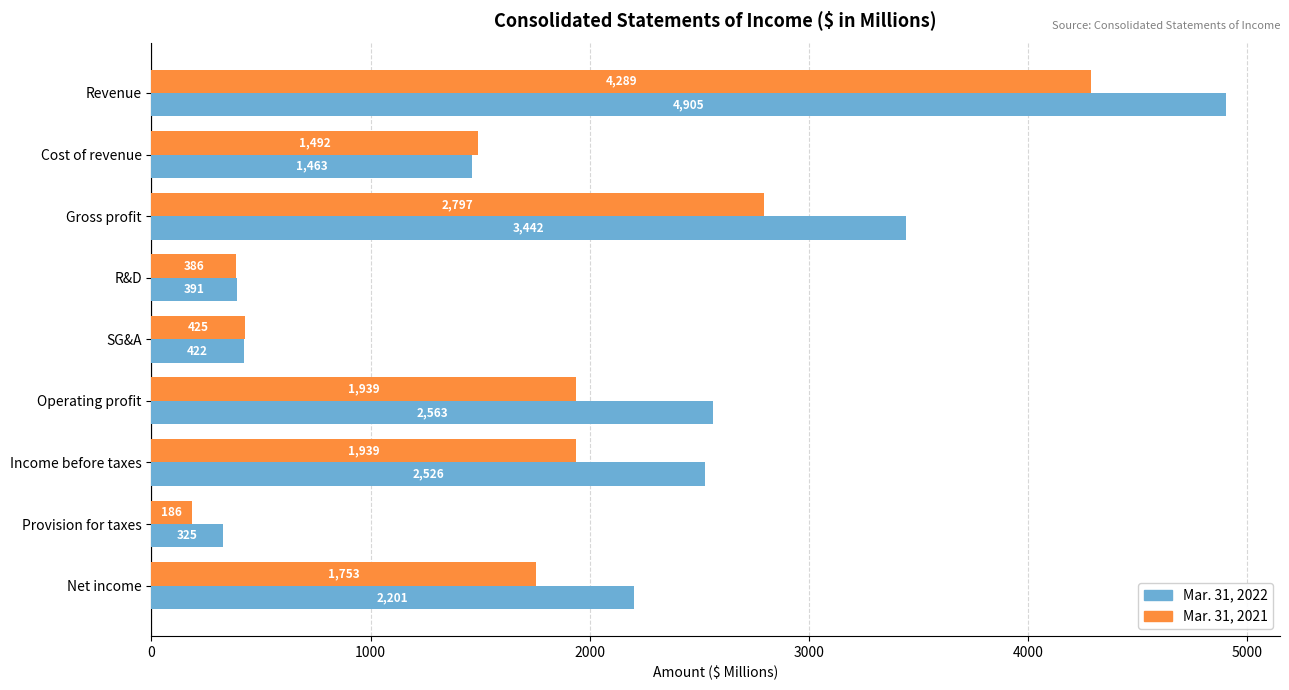

List the labels in order of Mar. 31, 2022 value, smallest first.

Provision for taxes, R&D, SG&A, Cost of revenue, Net income, Income before taxes, Operating profit, Gross profit, Revenue